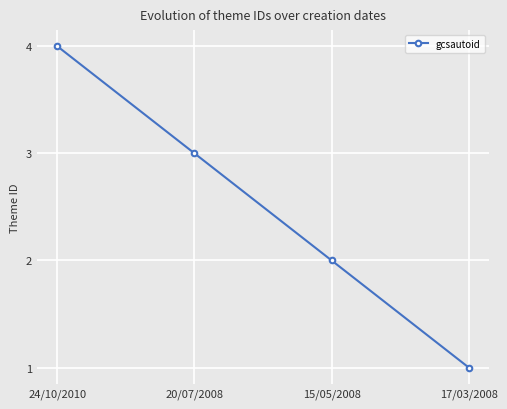

List the labels in order of value, smallest first.

17/03/2008, 15/05/2008, 20/07/2008, 24/10/2010